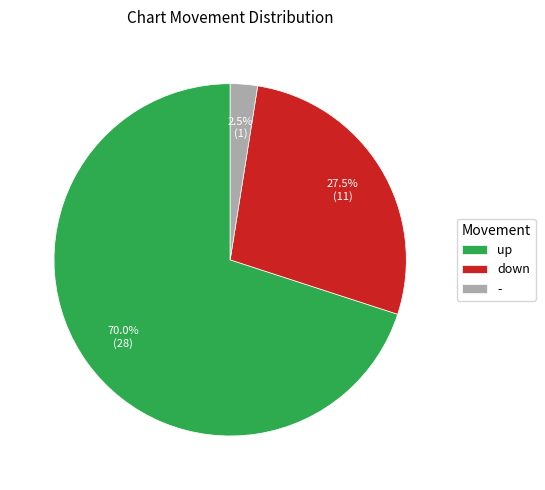

How many segments does this pie chart have?

3